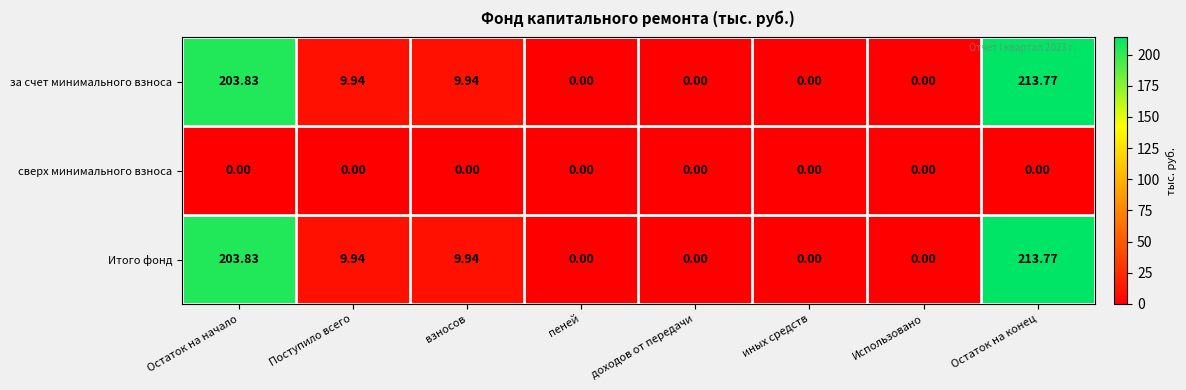

At which label does Итого фонд first exceed 9?

Остаток на начало